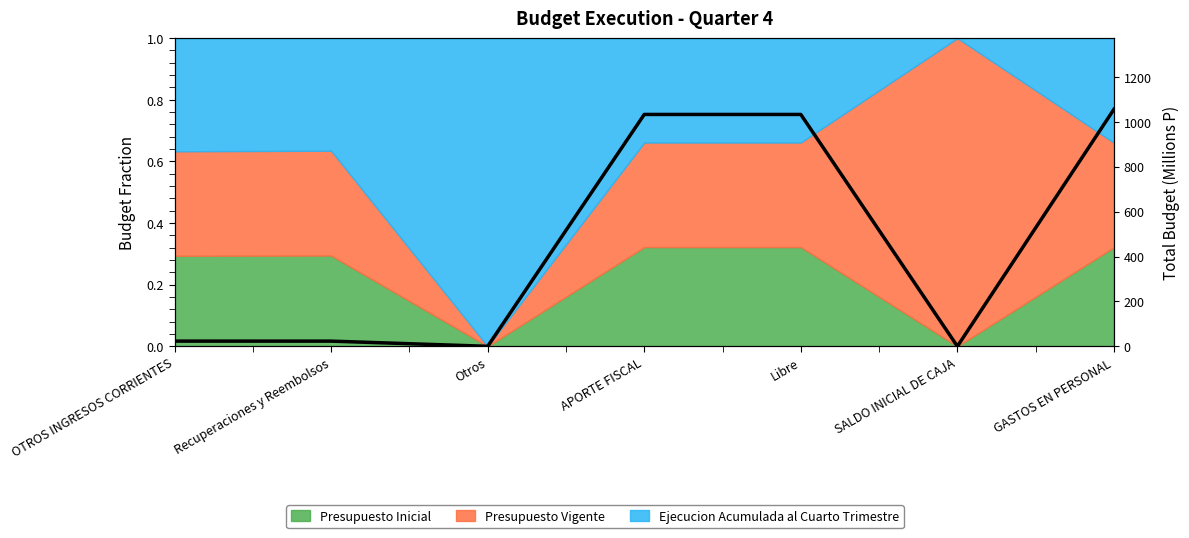

At which category does the chart reach its minimum across all series?

SALDO INICIAL DE CAJA